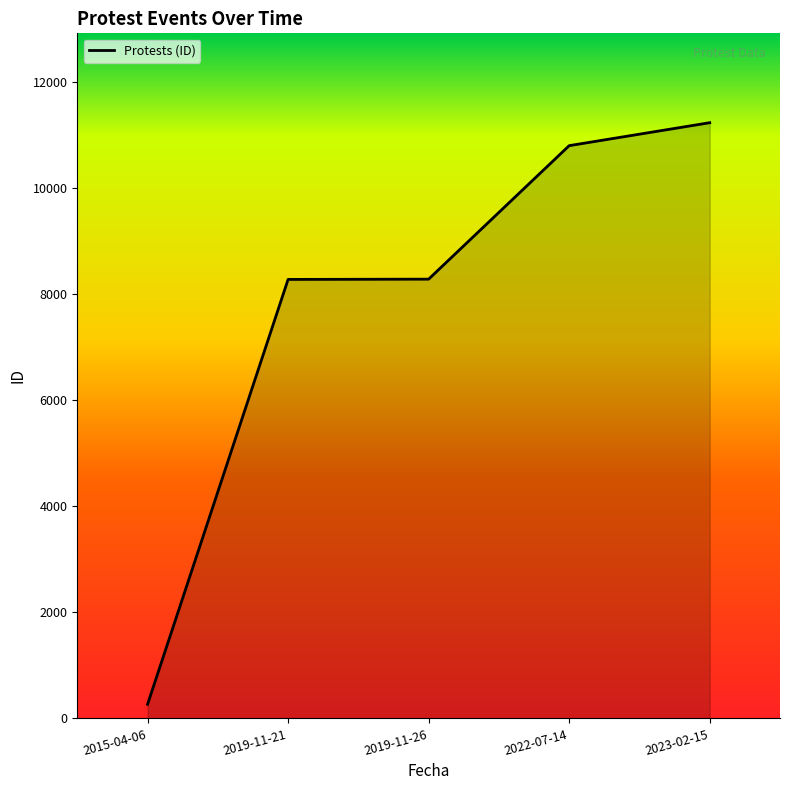

Where does the data first go above 8282?

2022-07-14